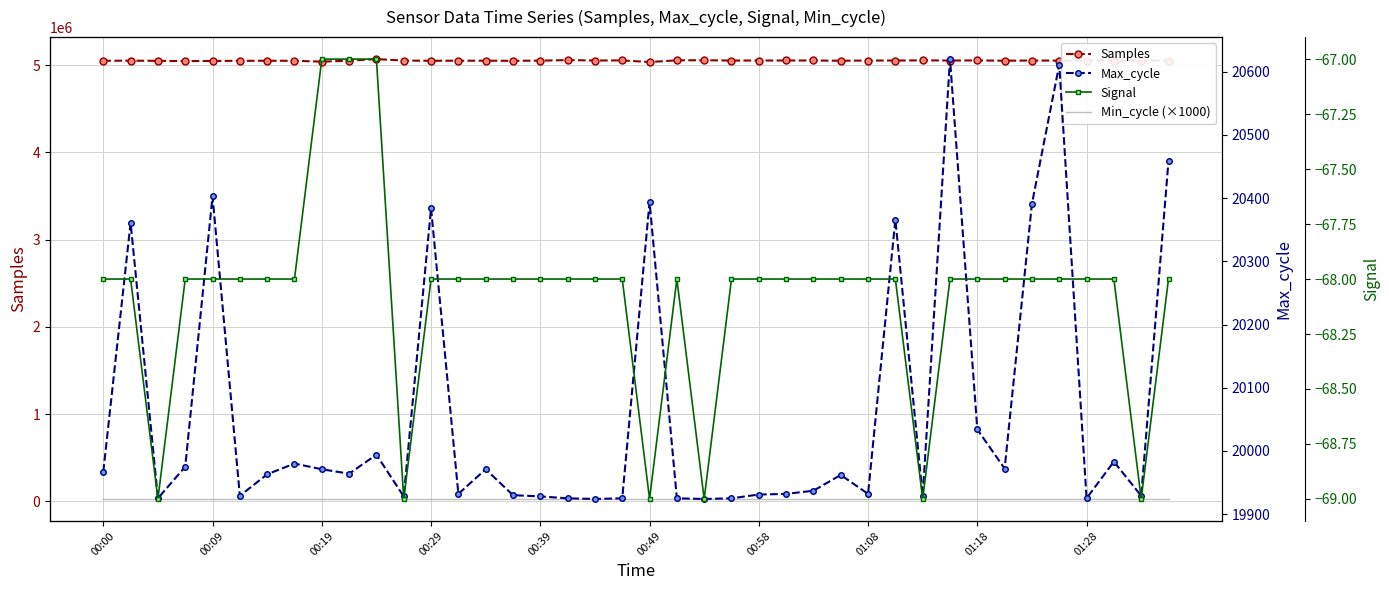

How many Signal values are between -68 and -67?

34